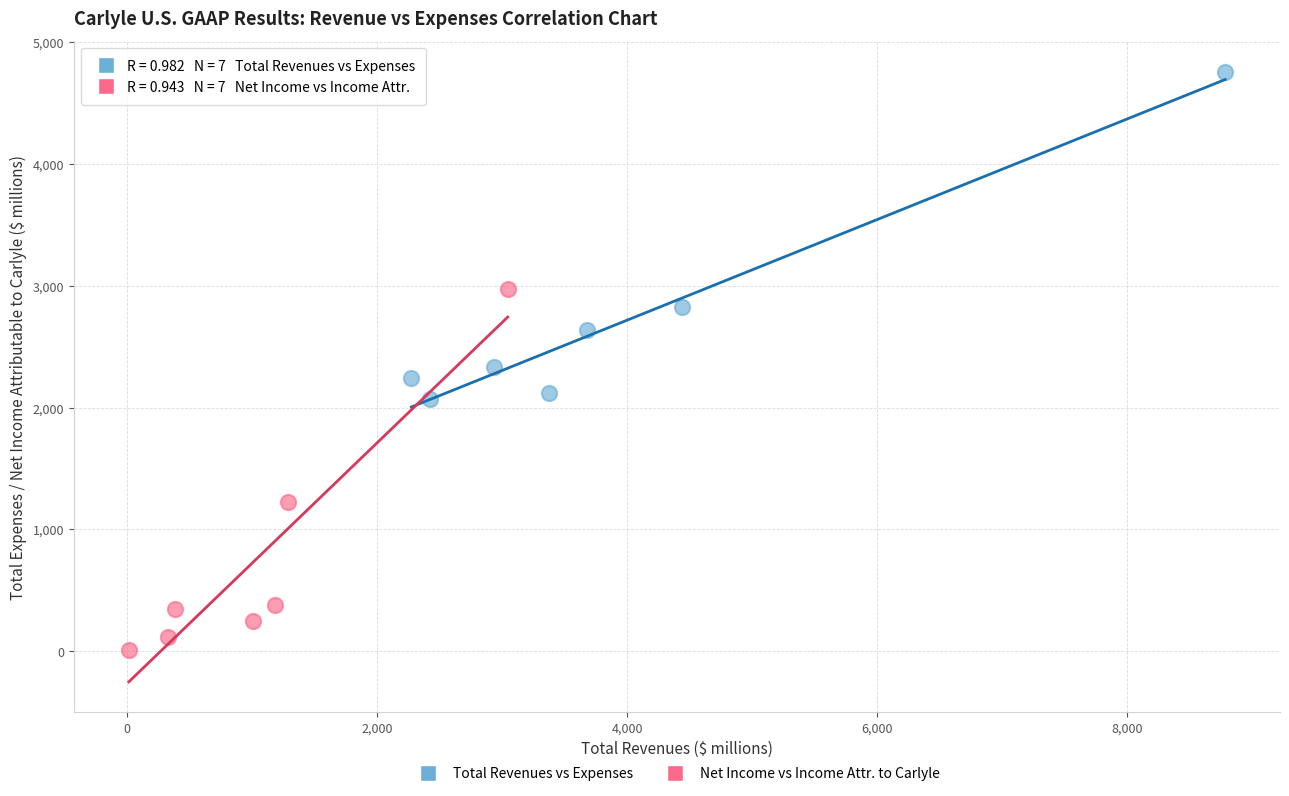

Which series has the widest spread of Y values?

Net Income vs Income Attr. to Carlyle